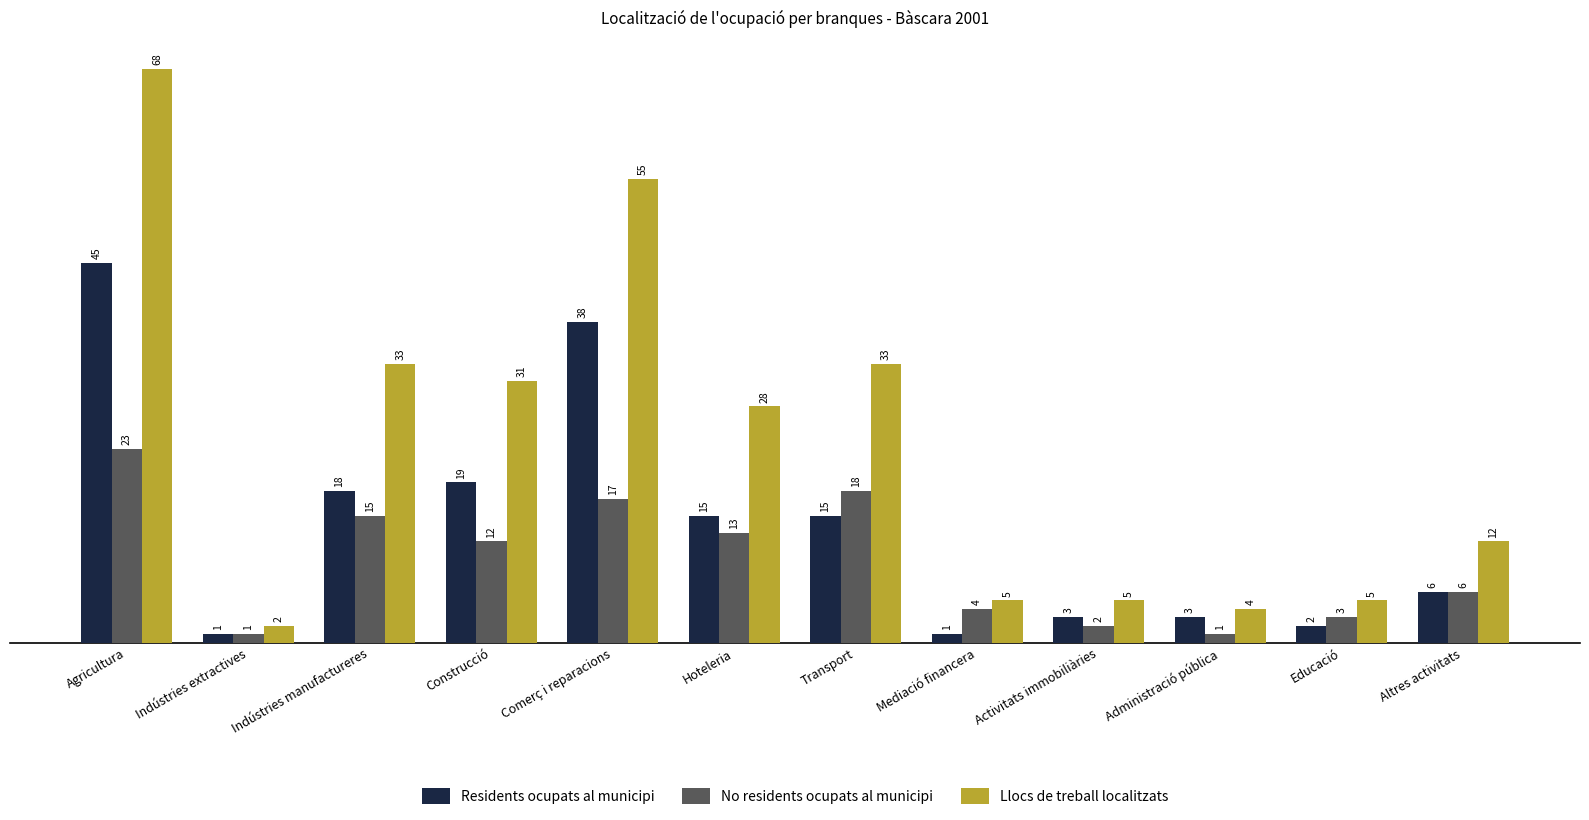

Reading right to left, what are all the values shown in this chart?

Residents ocupats al municipi: Altres activitats=6	Educació=2	Administració pública=3	Activitats immobiliàries=3	Mediació financera=1	Transport=15	Hoteleria=15	Comerç i reparacions=38	Construcció=19	Indústries manufactureres=18	Indústries extractives=1	Agricultura=45
No residents ocupats al municipi: Altres activitats=6	Educació=3	Administració pública=1	Activitats immobiliàries=2	Mediació financera=4	Transport=18	Hoteleria=13	Comerç i reparacions=17	Construcció=12	Indústries manufactureres=15	Indústries extractives=1	Agricultura=23
Llocs de treball localitzats: Altres activitats=12	Educació=5	Administració pública=4	Activitats immobiliàries=5	Mediació financera=5	Transport=33	Hoteleria=28	Comerç i reparacions=55	Construcció=31	Indústries manufactureres=33	Indústries extractives=2	Agricultura=68